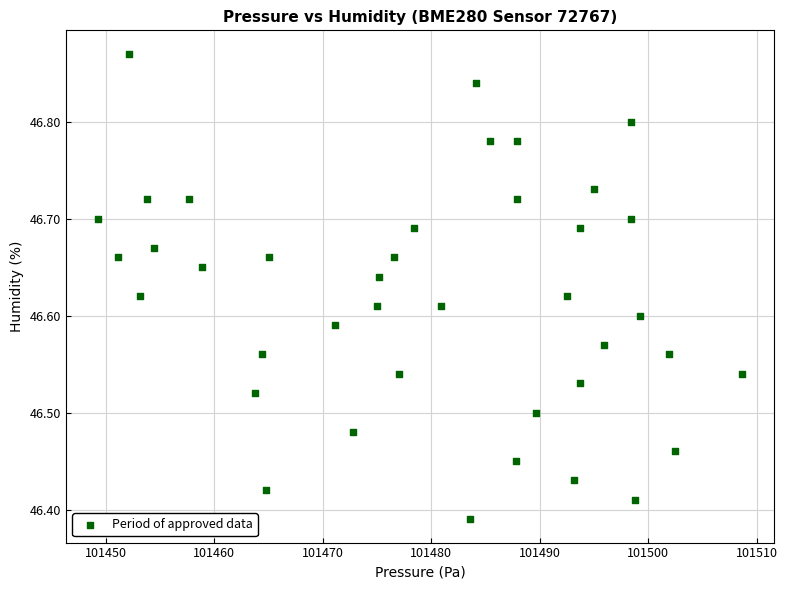

What is the range of Y values (max minus min)?

0.5